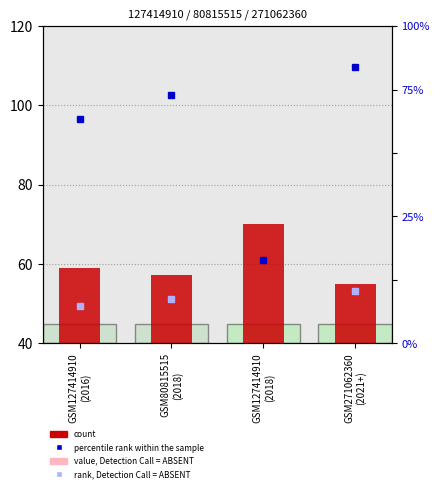

Where does the percentile rank within the sample series first go above 3?

GSM127414910
(2016)